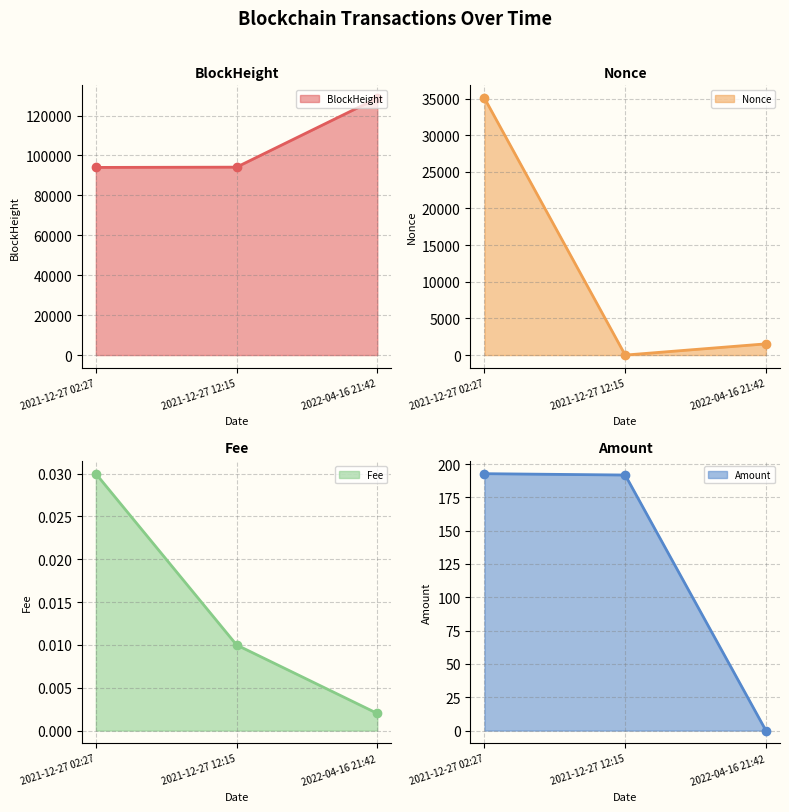

Which series has the largest range (max minus min)?

Nonce line